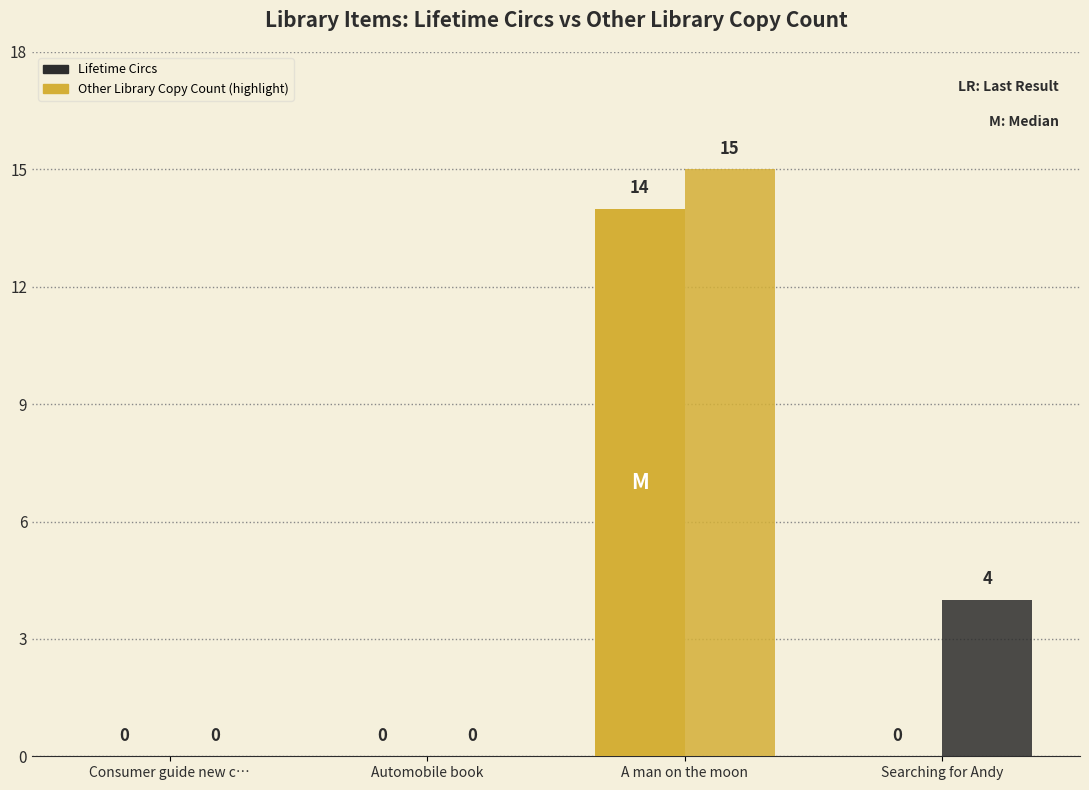

How many data points does each series have?

4